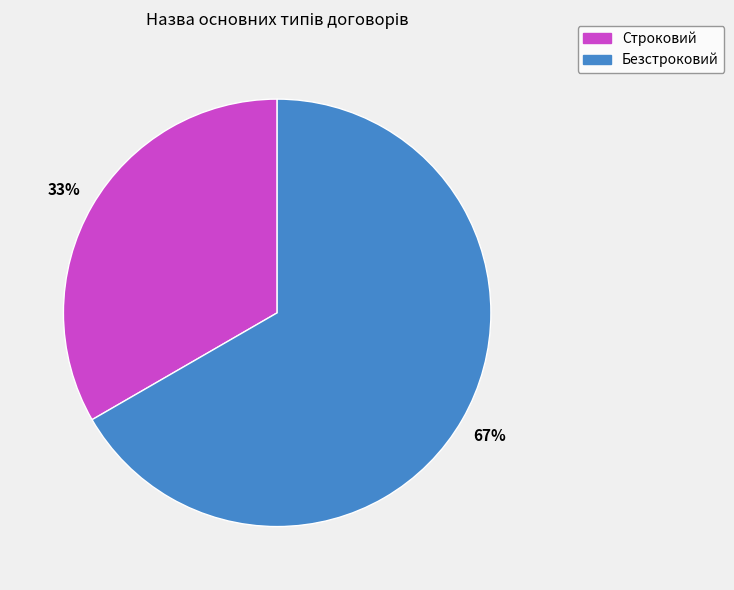

What is the largest slice in the pie chart?

Безстроковий